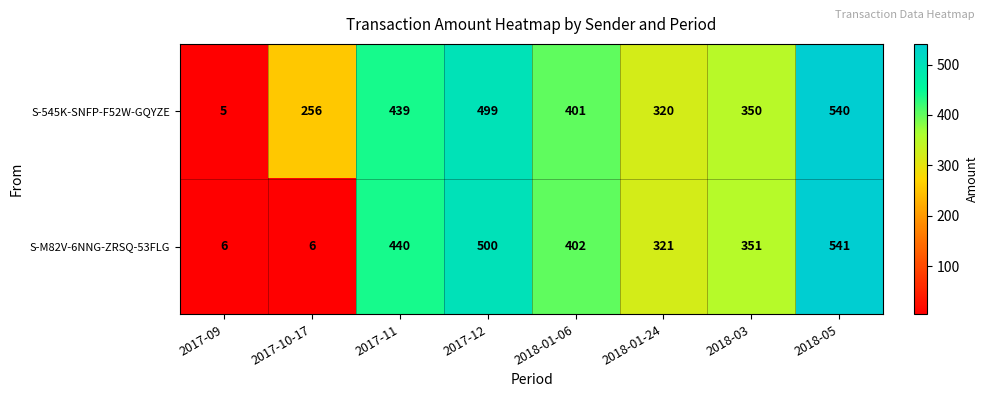

Reading right to left, transcribe all the data shown in this chart.

S-545K-SNFP-F52W-GQYZE: 2018-05=540	2018-03=350	2018-01-24=320	2018-01-06=401	2017-12=499	2017-11=439	2017-10-17=256	2017-09=5
S-M82V-6NNG-ZRSQ-53FLG: 2018-05=541	2018-03=351	2018-01-24=321	2018-01-06=402	2017-12=500	2017-11=440	2017-10-17=6	2017-09=6